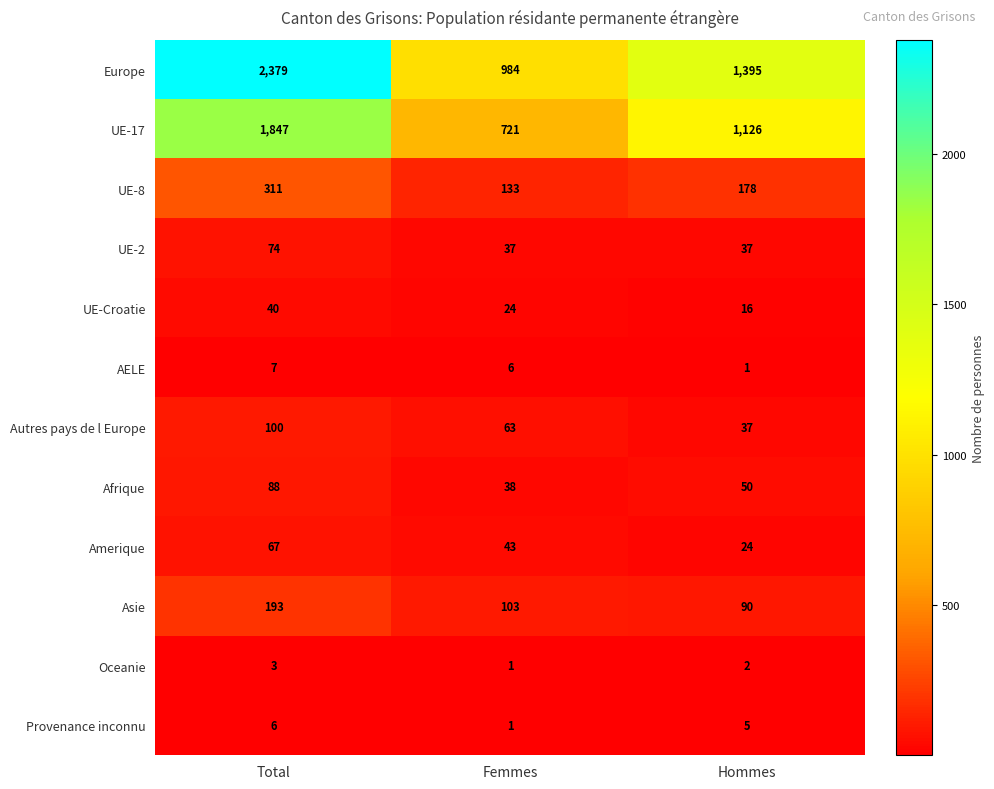

What is the sum of all Europe values?

4758